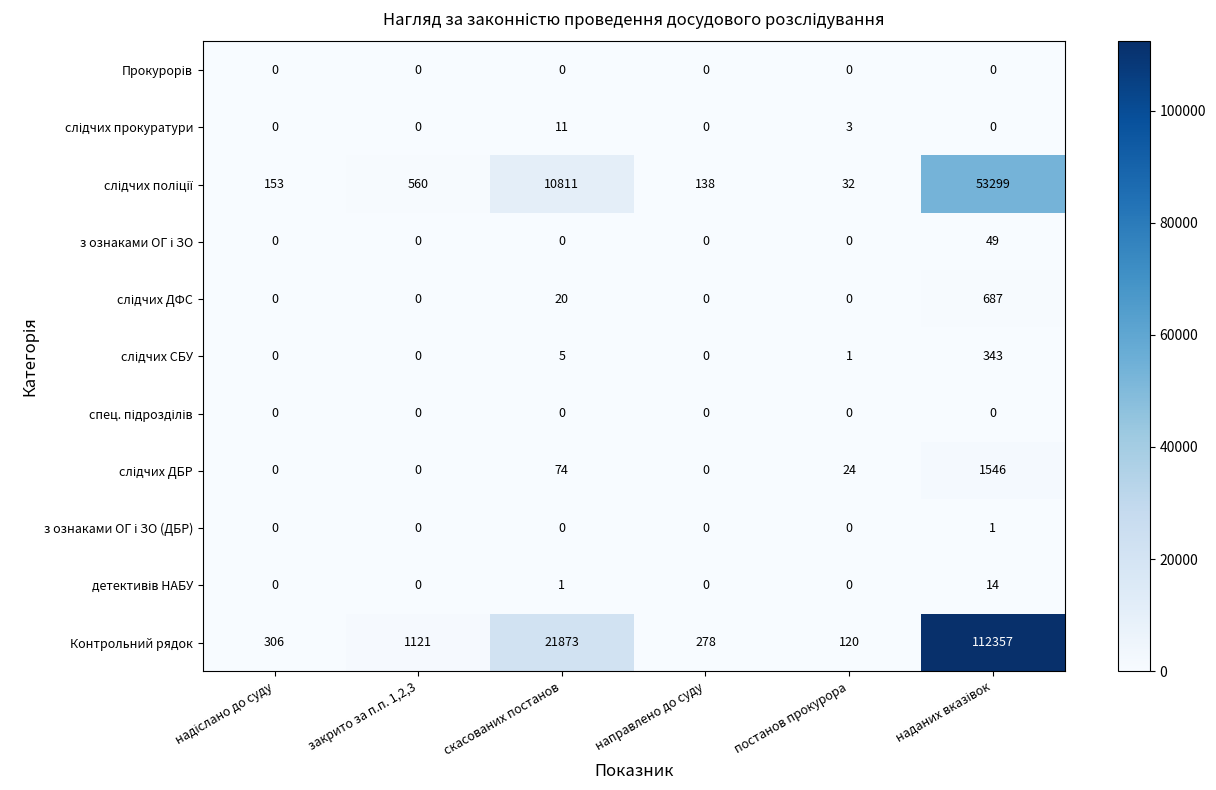

Between закрито за п.п. 1,2,3 and скасованих постанов, which series saw the biggest shift?

Контрольний рядок